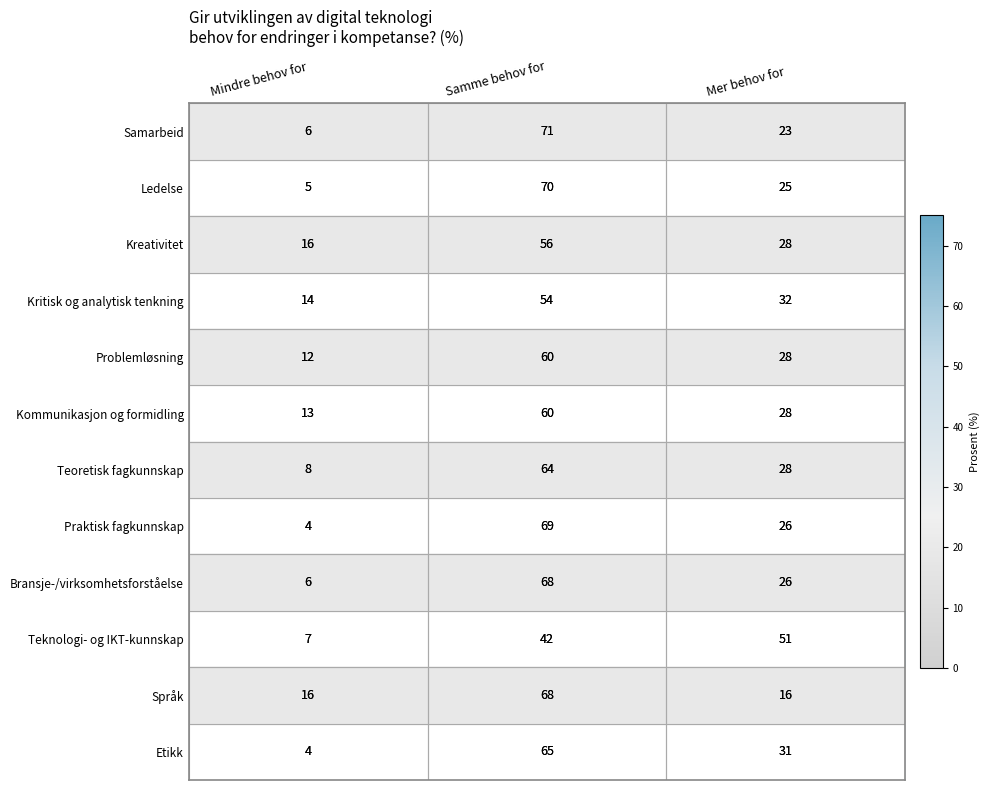

What is the difference between the maximum and minimum values in the Kritisk og analytisk tenkning series?

40